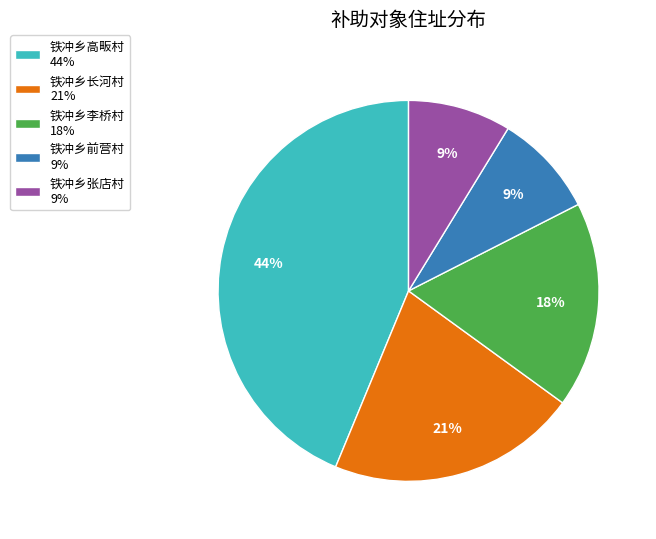

Combined, do 铁冲乡长河村 and 铁冲乡李桥村 account for over 50%?

No